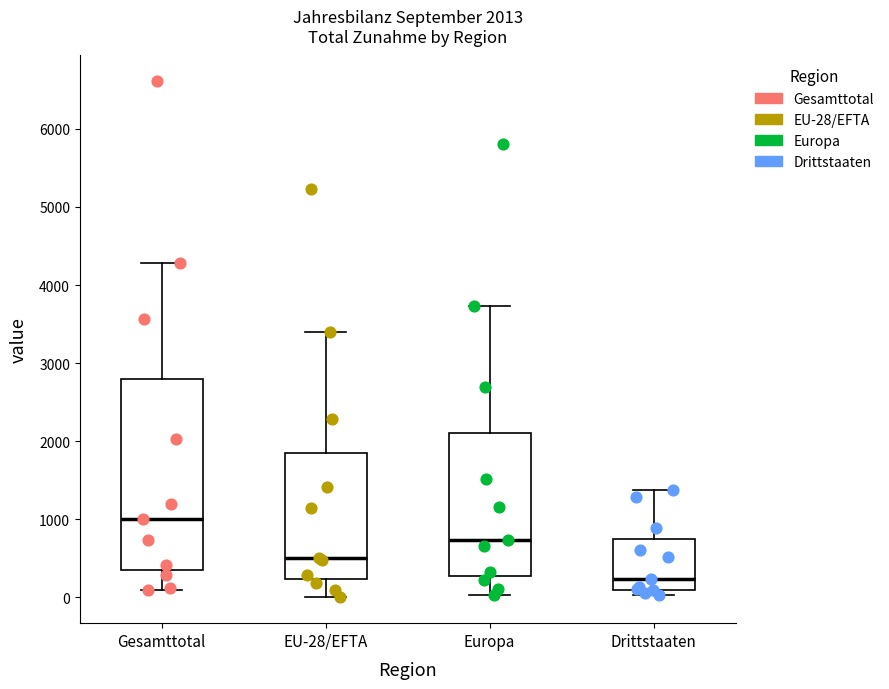

Which box is the tallest, from its lower edge to its upper edge?

Gesamttotal